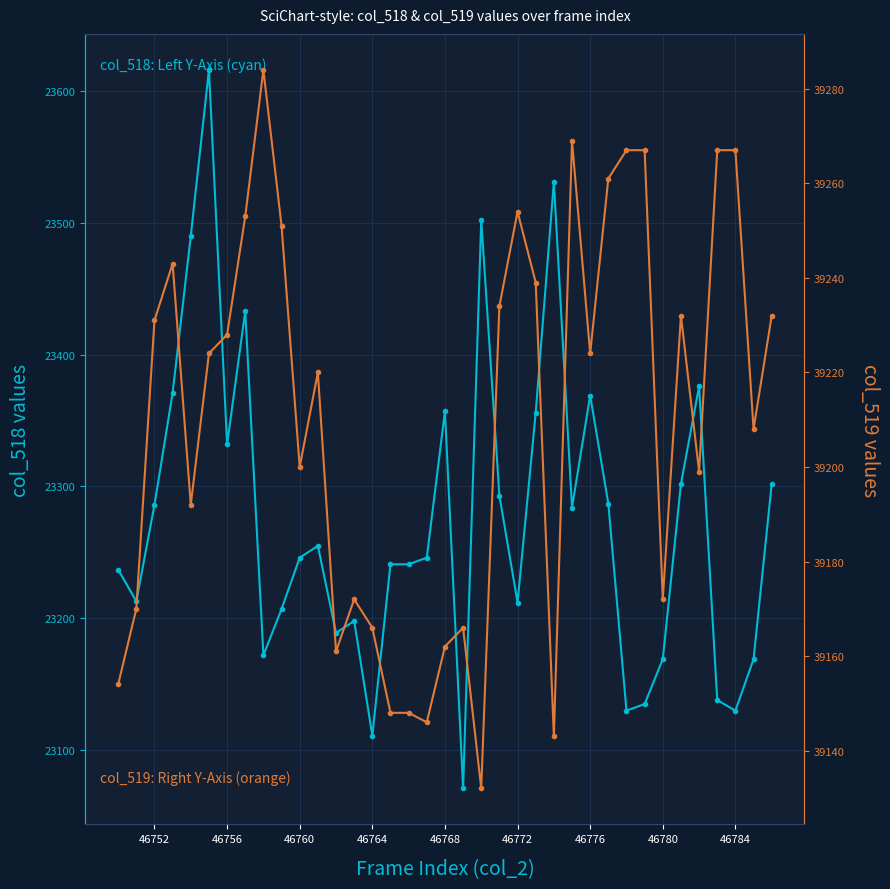

How many values in the col_519 series are below 39224?

18